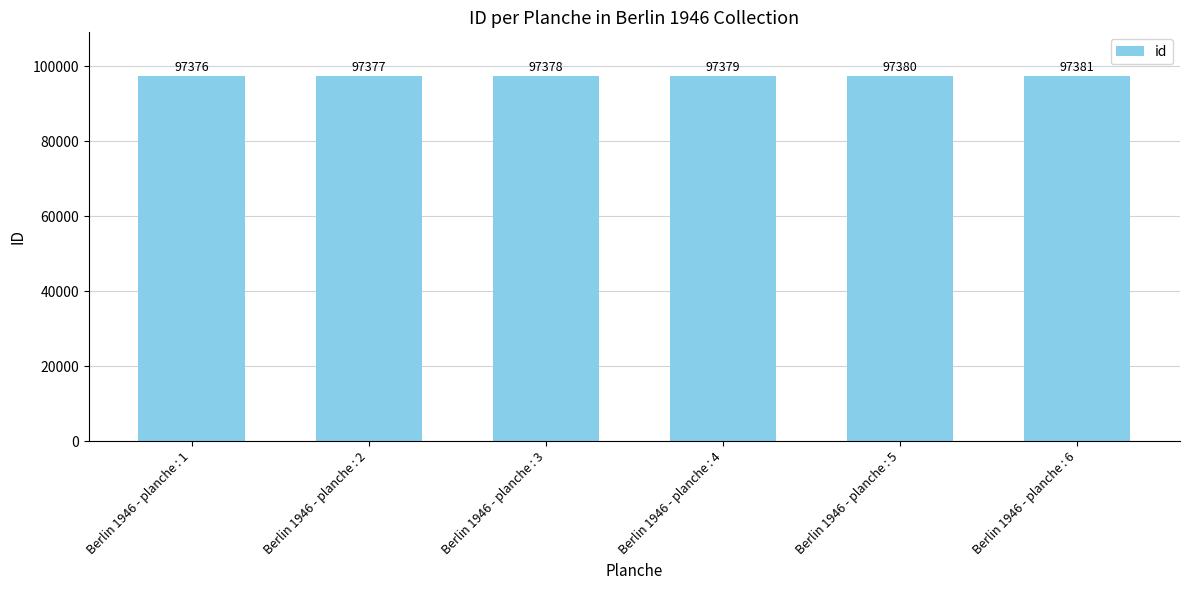

Which label corresponds to the smallest value in the chart?

Berlin 1946 - planche : 1